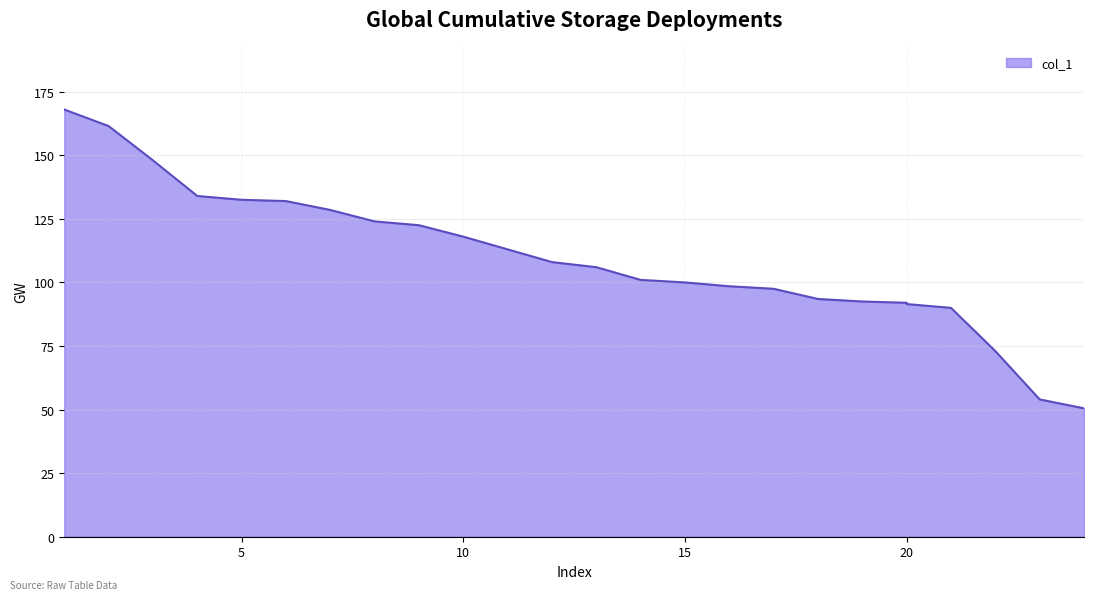

What is the maximum value shown in the chart?

168.0